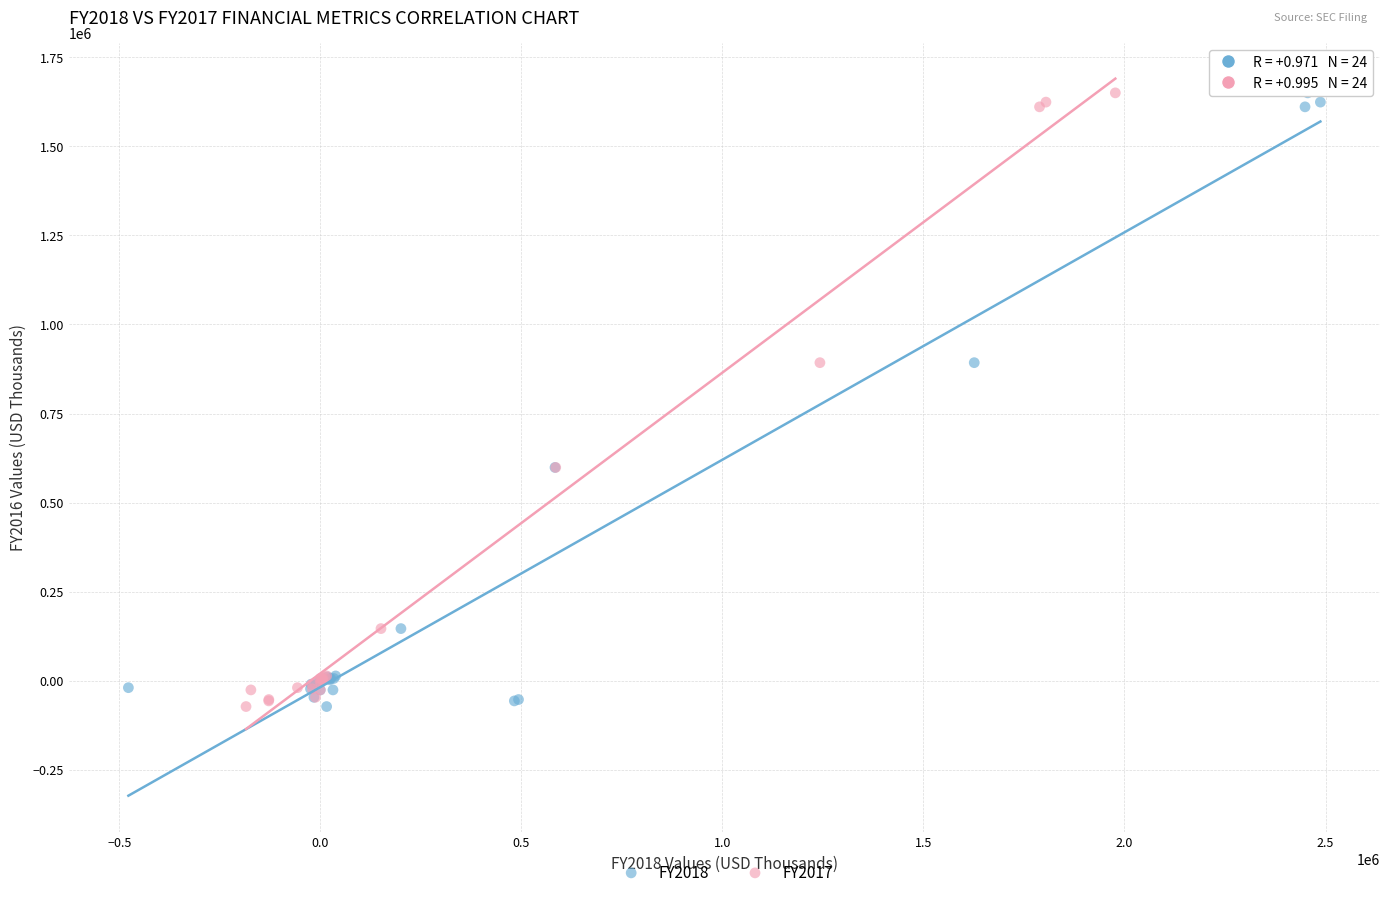

What are all the series names shown in the legend?

FY2018, FY2017